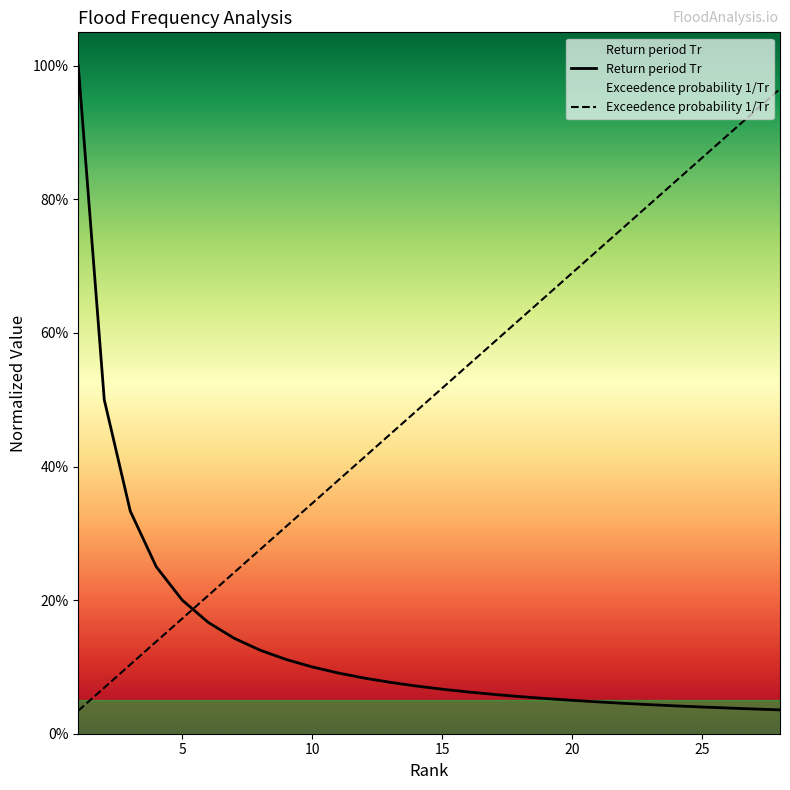

At which category is the sum across all series the highest?

1